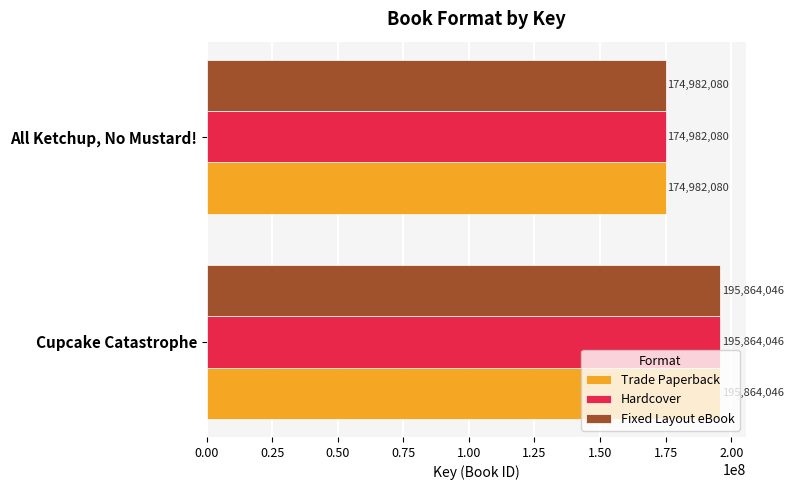

What is the difference between the maximum and minimum values in the Trade Paperback series?

20881966